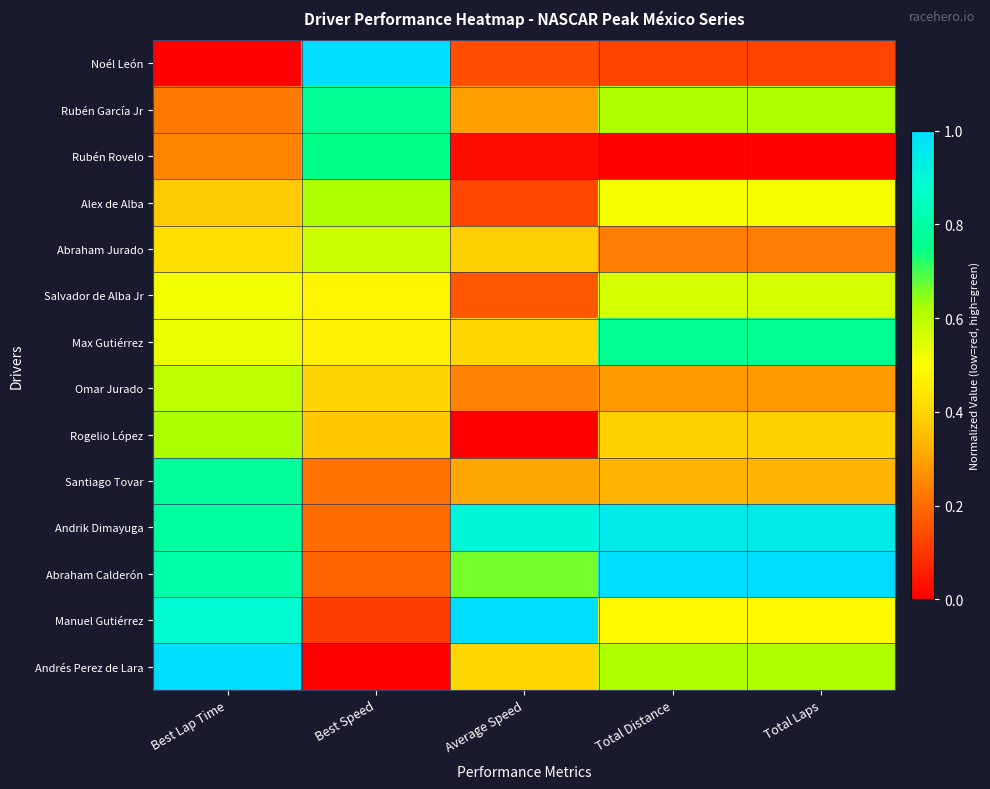

How many series are shown in this chart?

14